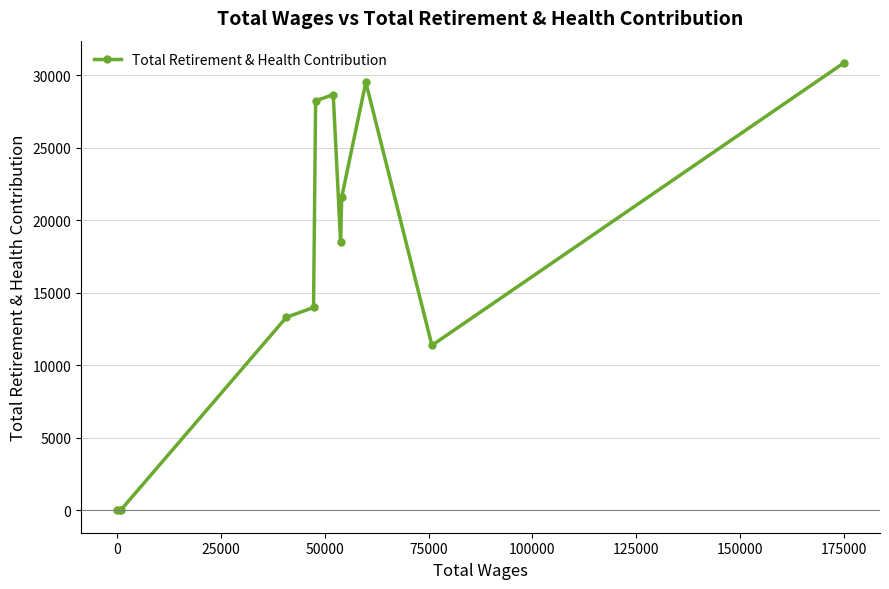

Does the chart have visible grid lines?

Yes